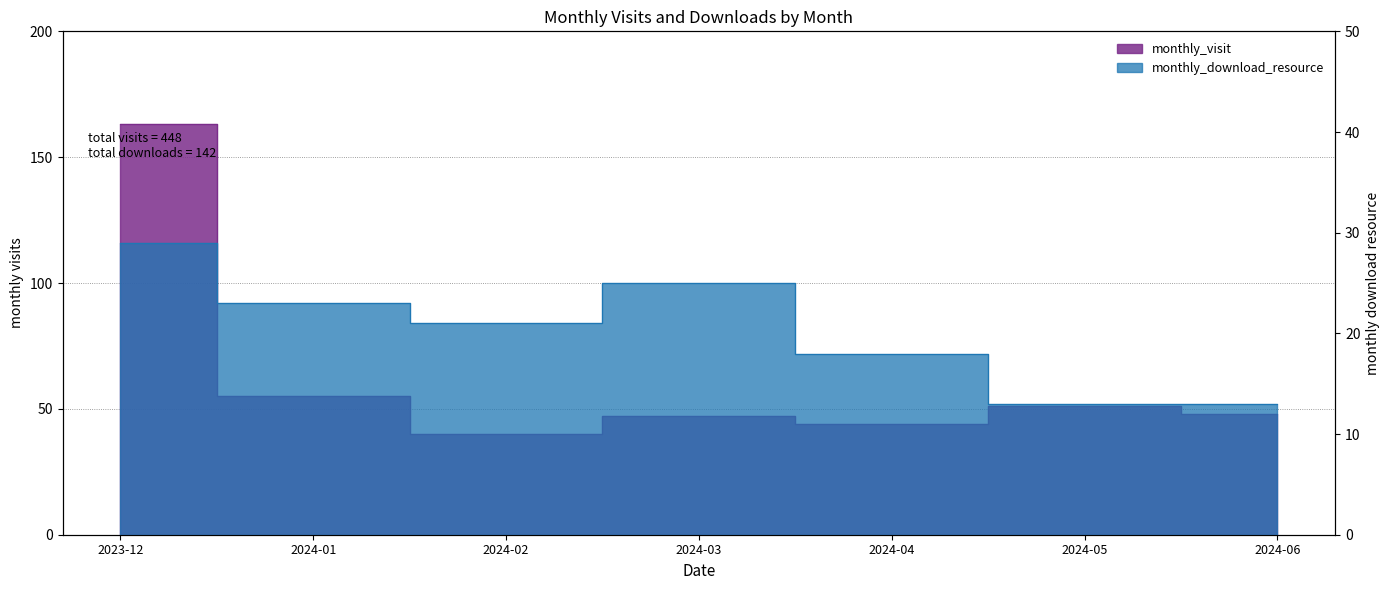

What are all the series names shown in the legend?

monthly_visit, monthly_download_resource